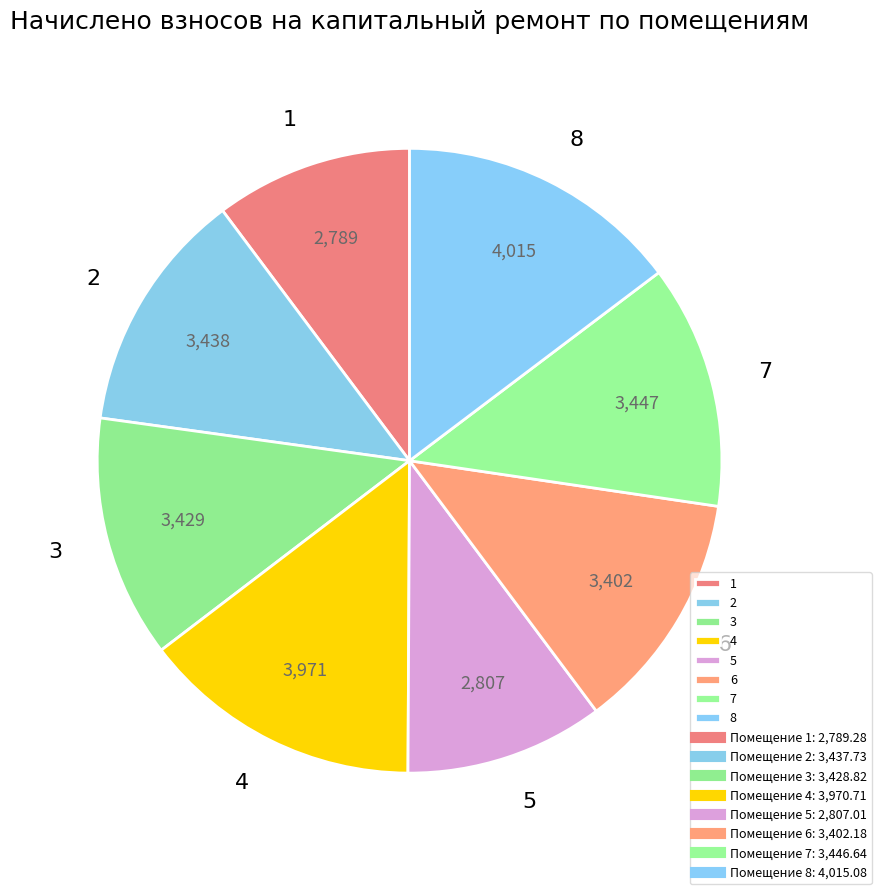

True or false: 1 accounts for 10% of the total.

True